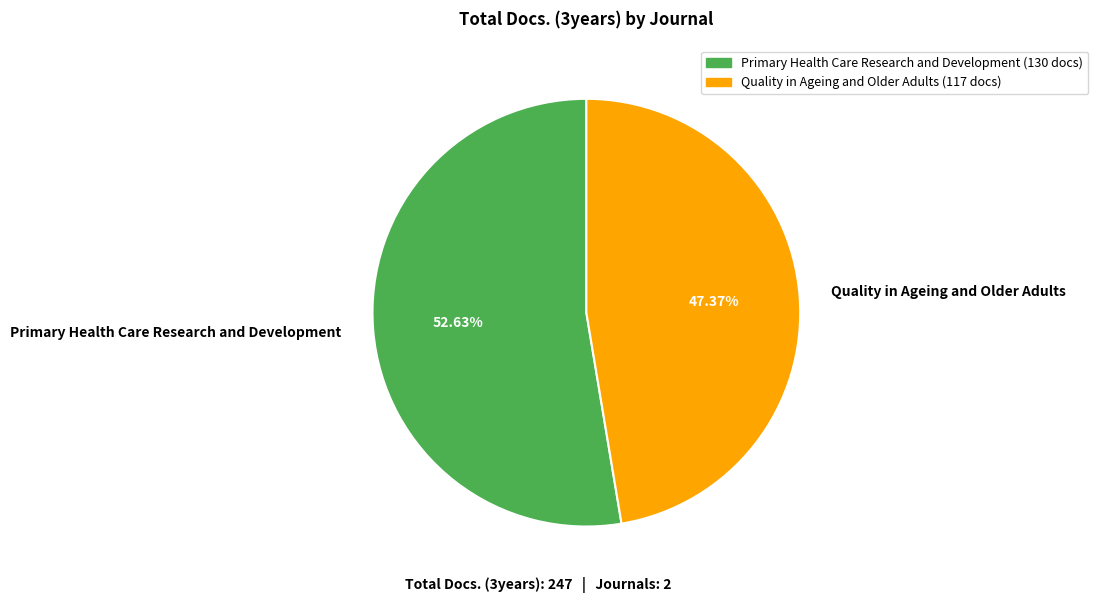

Is it true that Quality in Ageing and Older Adults is 36% of the pie?

False